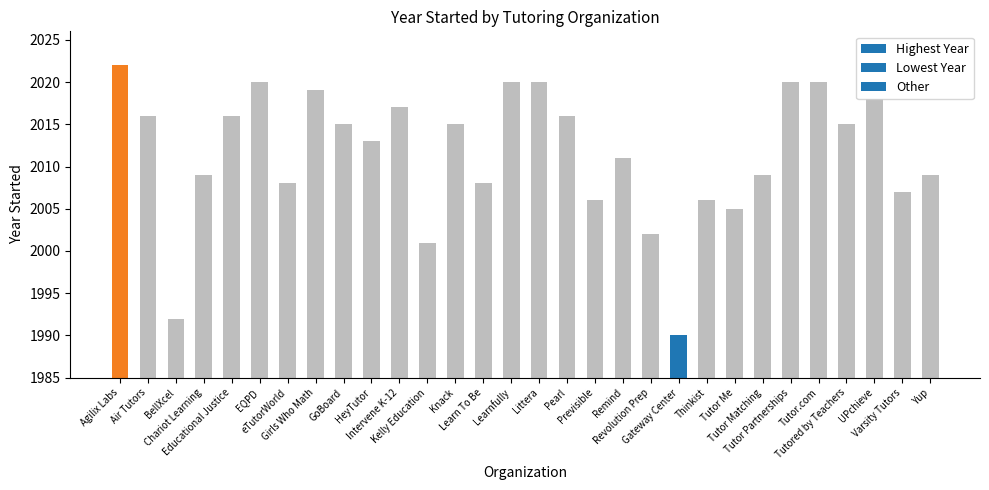

What is the value of the 8th bar from the left?

2019